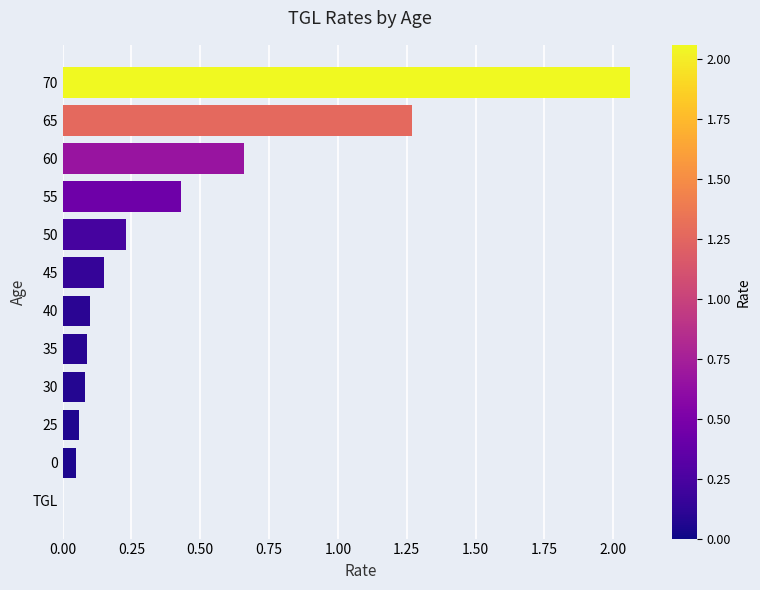

Count the number of data series in this chart.

1